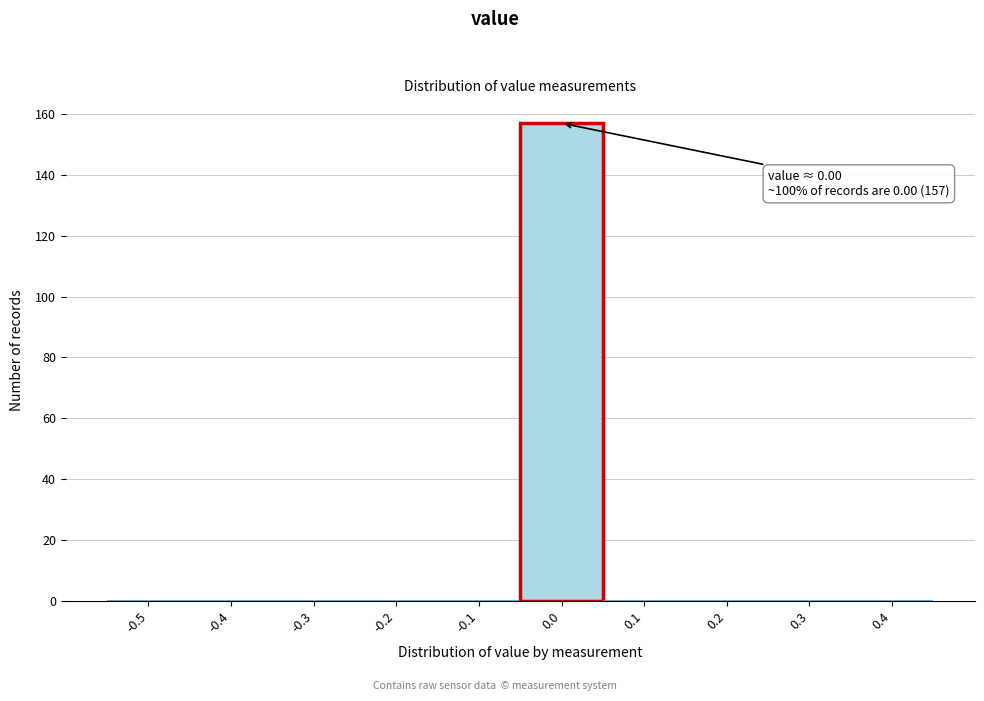

Reading left to right, what are all the values shown in this chart?

-0.5=0	-0.4=0	-0.3=0	-0.2=0	-0.1=0	0.0=157	0.1=0	0.2=0	0.3=0	0.4=0